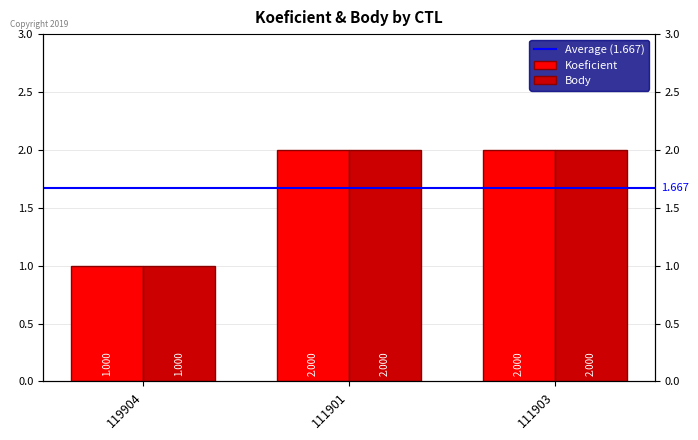

At which category does the chart reach its peak across all series?

111901